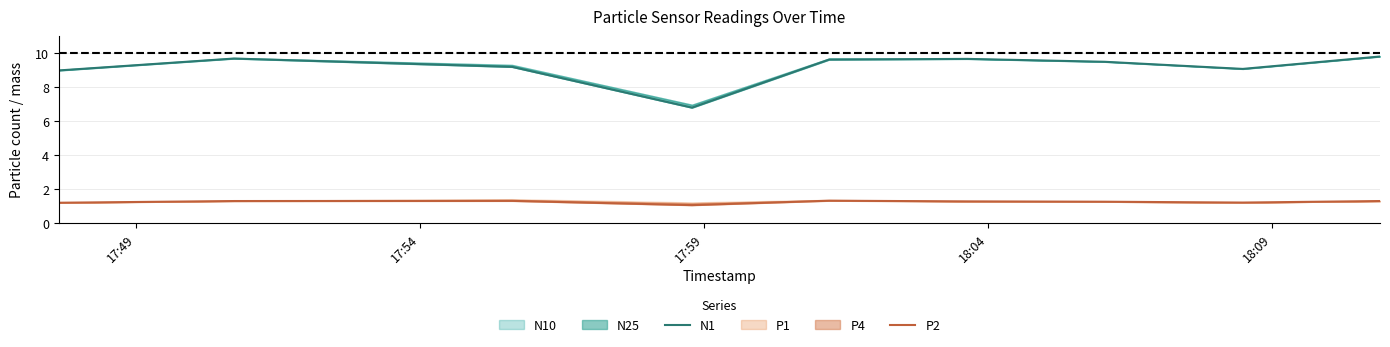

What is the lowest value of the P2 series?

1.1